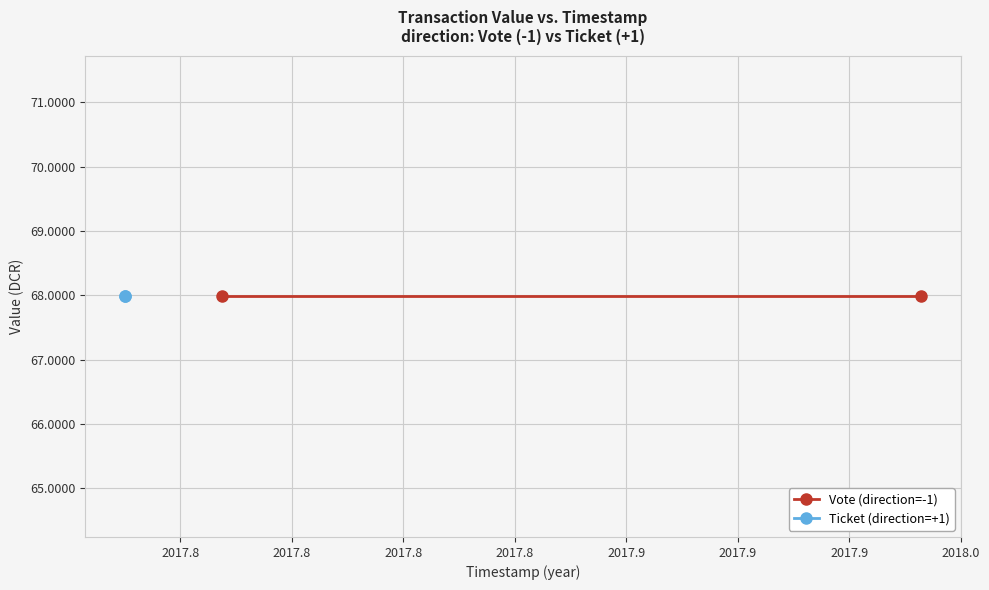

At tx_1, list the series in order from largest to smallest.

Vote (direction=-1), Ticket (direction=+1)